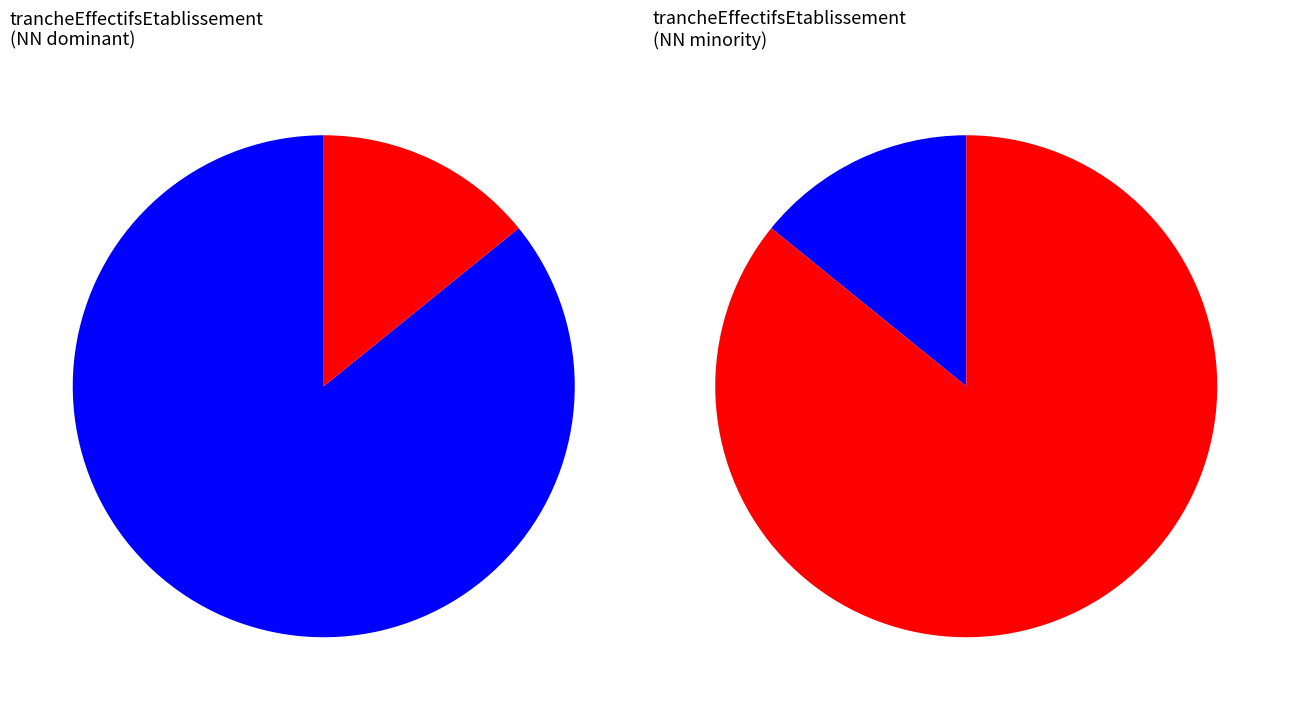

To the nearest percent, what is the combined percentage of 03 and NN?

88%